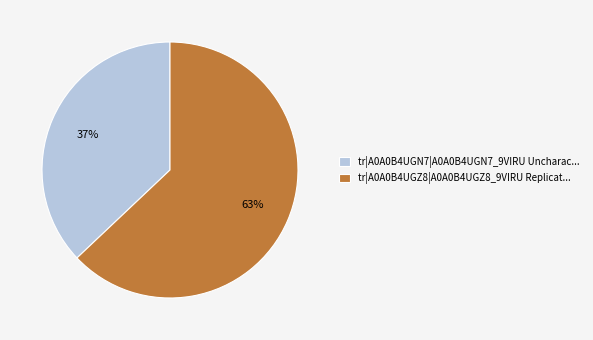

What is the ratio of the value at tr|A0A0B4UGN7|A0A0B4UGN7_9VIRU to the value at tr|A0A0B4UGZ8|A0A0B4UGZ8_9VIRU?

0.6